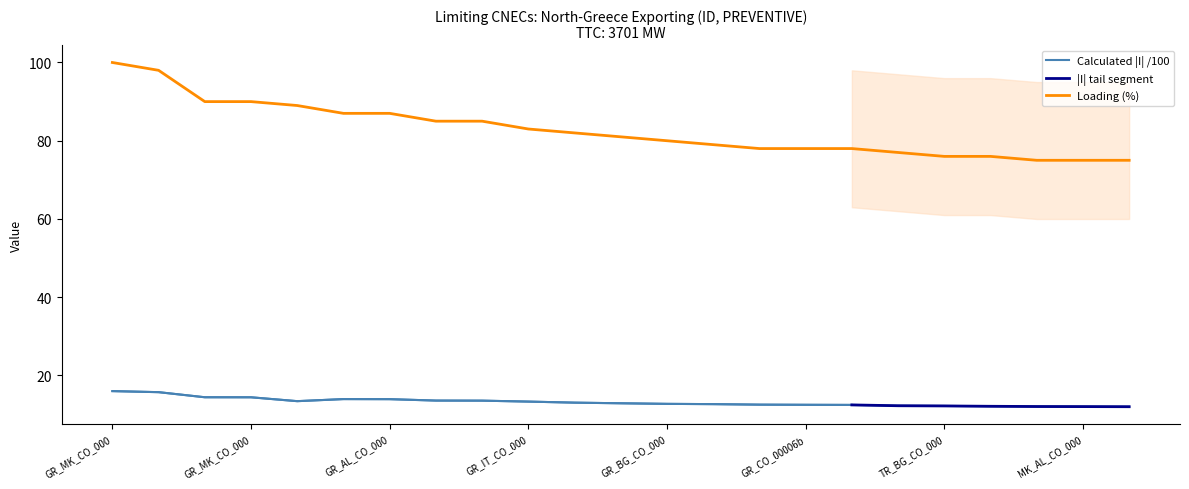

What is the sum of the Loading (%) values at 19 and 7?

25.7